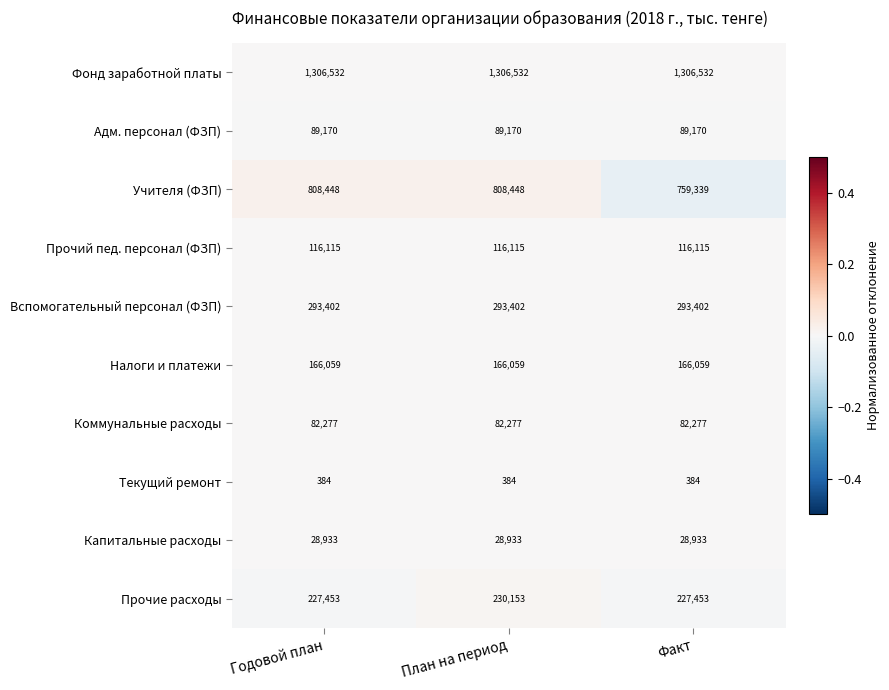

Reading left to right, what are all the values shown in this chart?

Фонд заработной платы: 1306532	1306532	1306532
Адм. персонал (ФЗП): 89170	89170	89170
Учителя (ФЗП): 808448	808448	759339
Прочий пед. персонал (ФЗП): 116115	116115	116115
Вспомогательный персонал (ФЗП): 293402	293402	293402
Налоги и платежи: 166059	166059	166059
Коммунальные расходы: 82277	82277	82277
Текущий ремонт: 384	384	384
Капитальные расходы: 28933	28933	28933
Прочие расходы: 227453	230153	227453